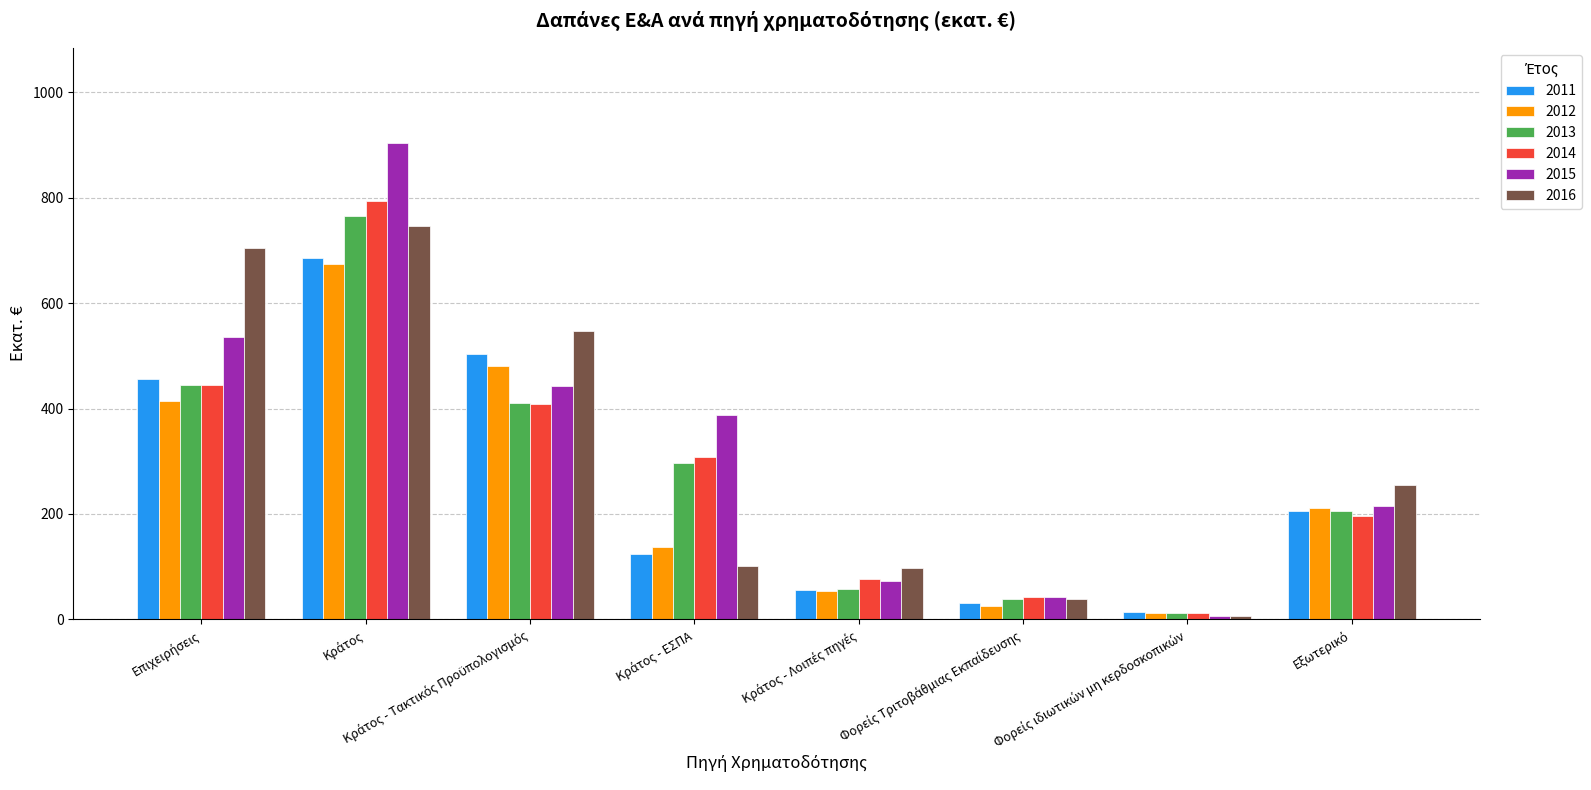

Are the bars horizontal?

No